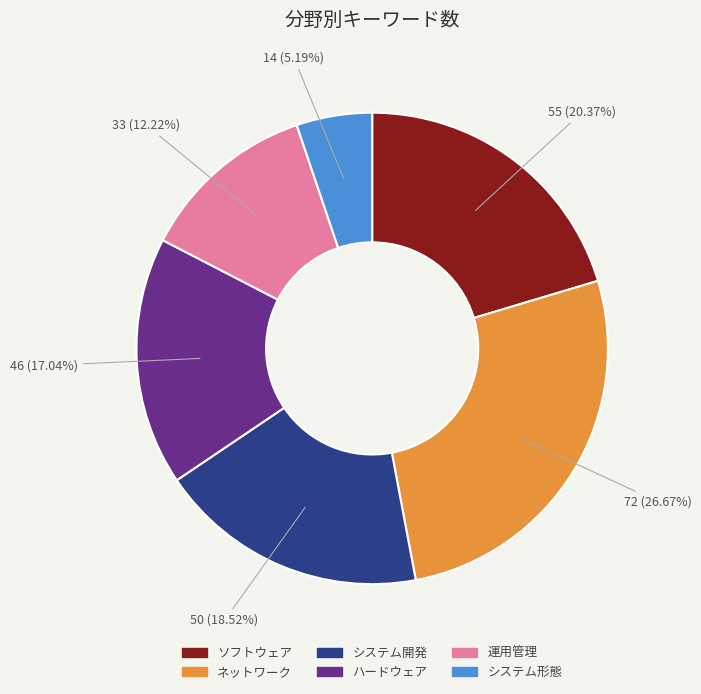

What is the ratio of the value at ネットワーク to the value at システム開発?

1.4